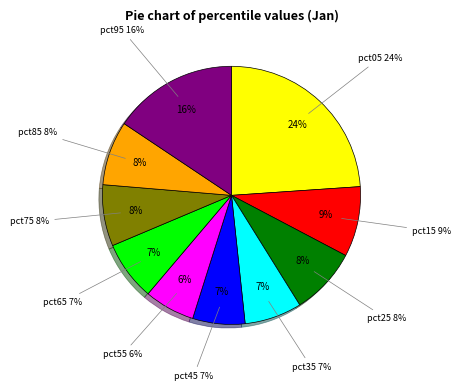

Which slice is the largest?

pct05